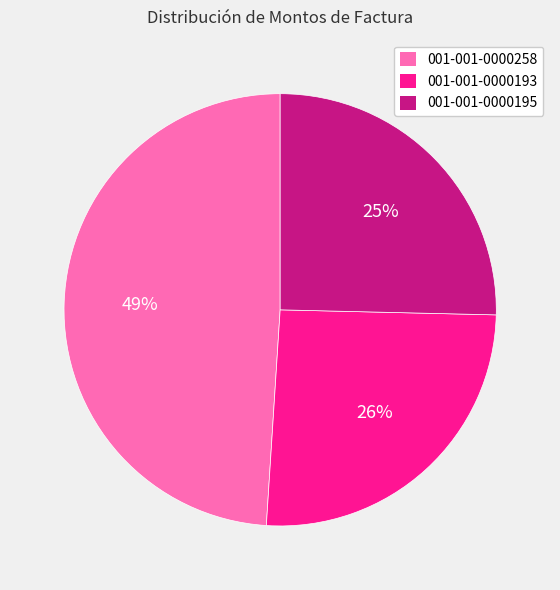

Which has a higher value, 001-001-0000258 or 001-001-0000193?

001-001-0000258